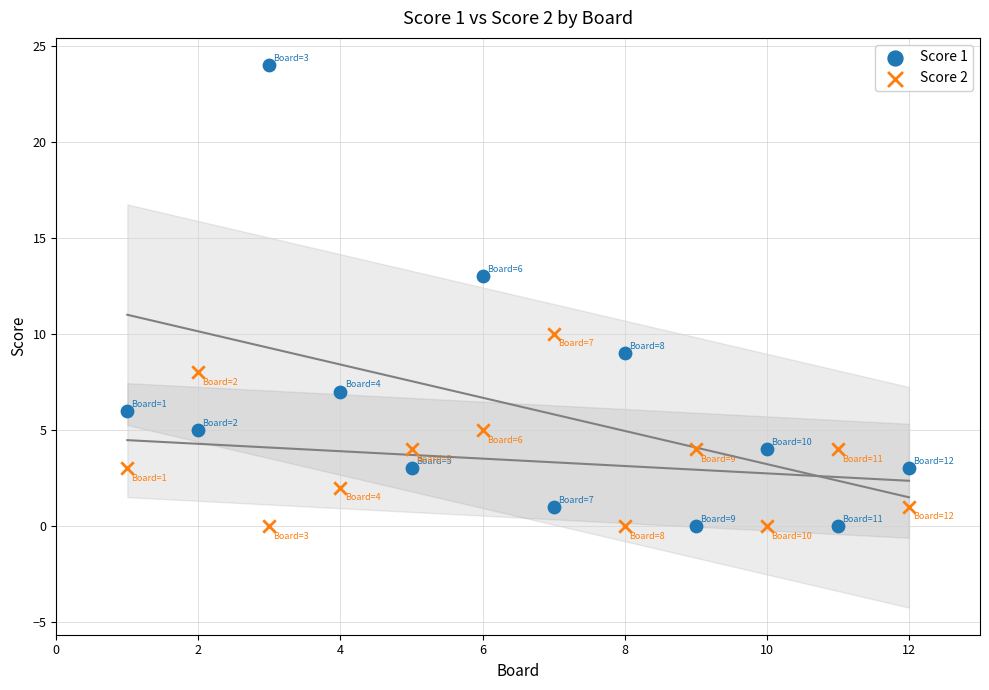

Across all data points, what is the range of Y values (max minus min)?

24